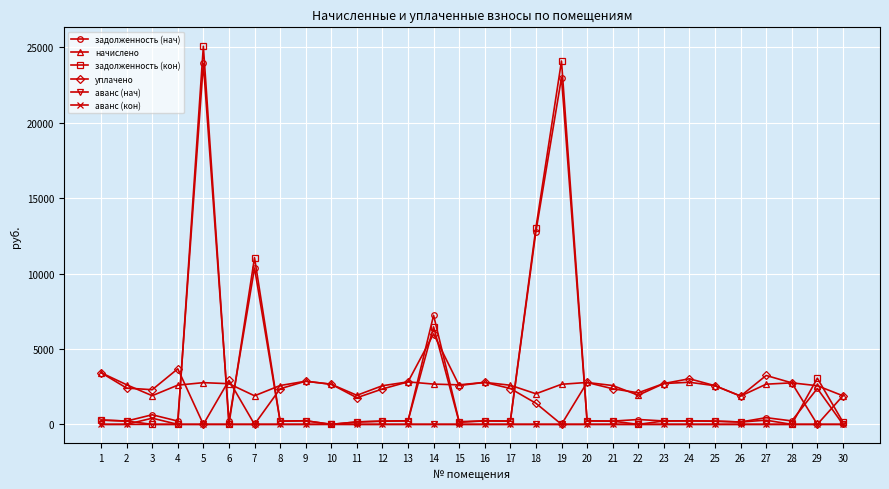

True or false: уплачено has a value of -2529.6 at 7.

False